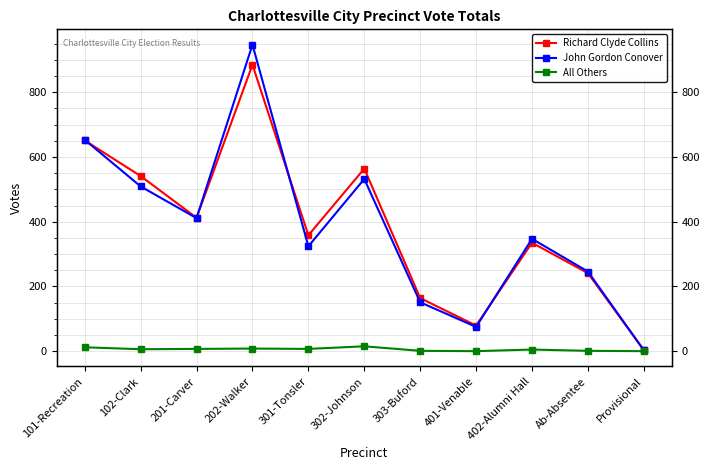

What is the difference between the All Others values at 201-Carver and 202-Walker?

1